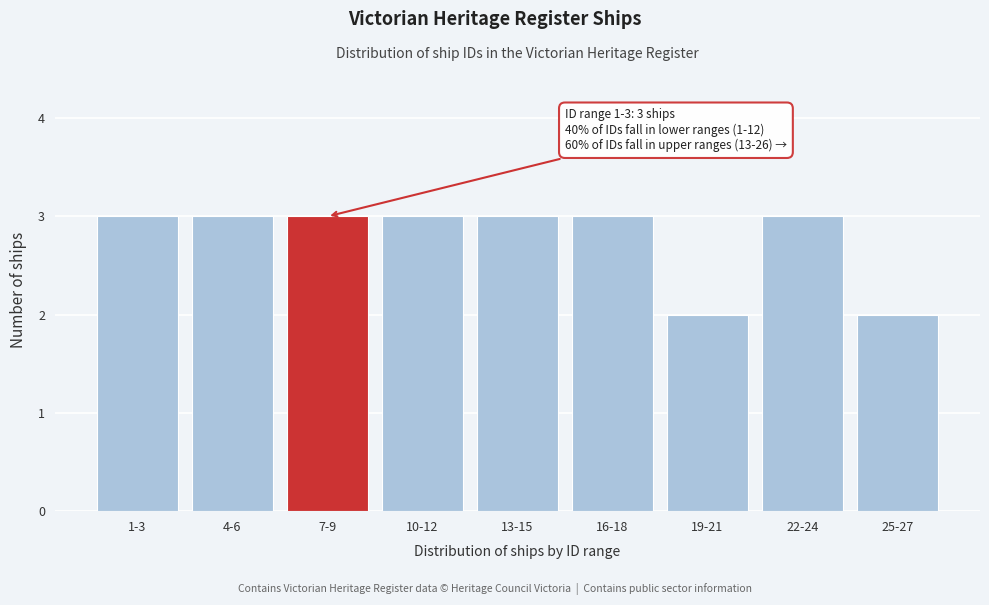

Reading right to left, list all the values displayed in this chart.

25-27=2	22-24=3	19-21=2	16-18=3	13-15=3	10-12=3	7-9=3	4-6=3	1-3=3